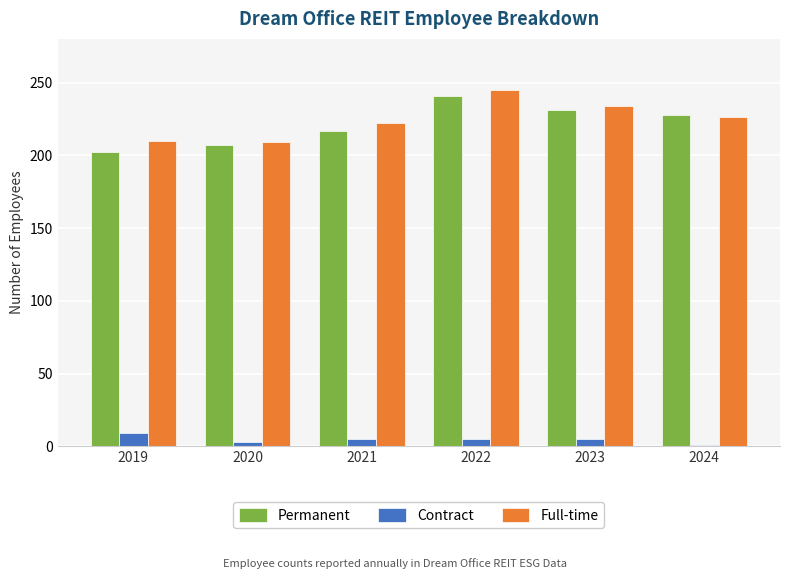

What are all the series names shown in the legend?

Permanent, Contract, Full-time